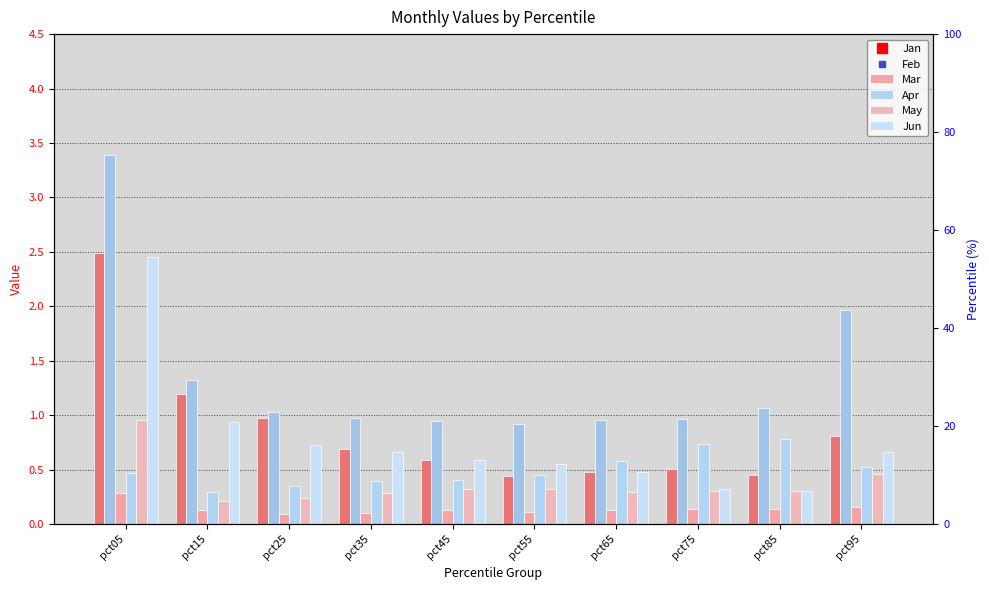

Rank the series by their maximum value, from highest to lowest.

Feb, Jan, Jun, May, Apr, Mar